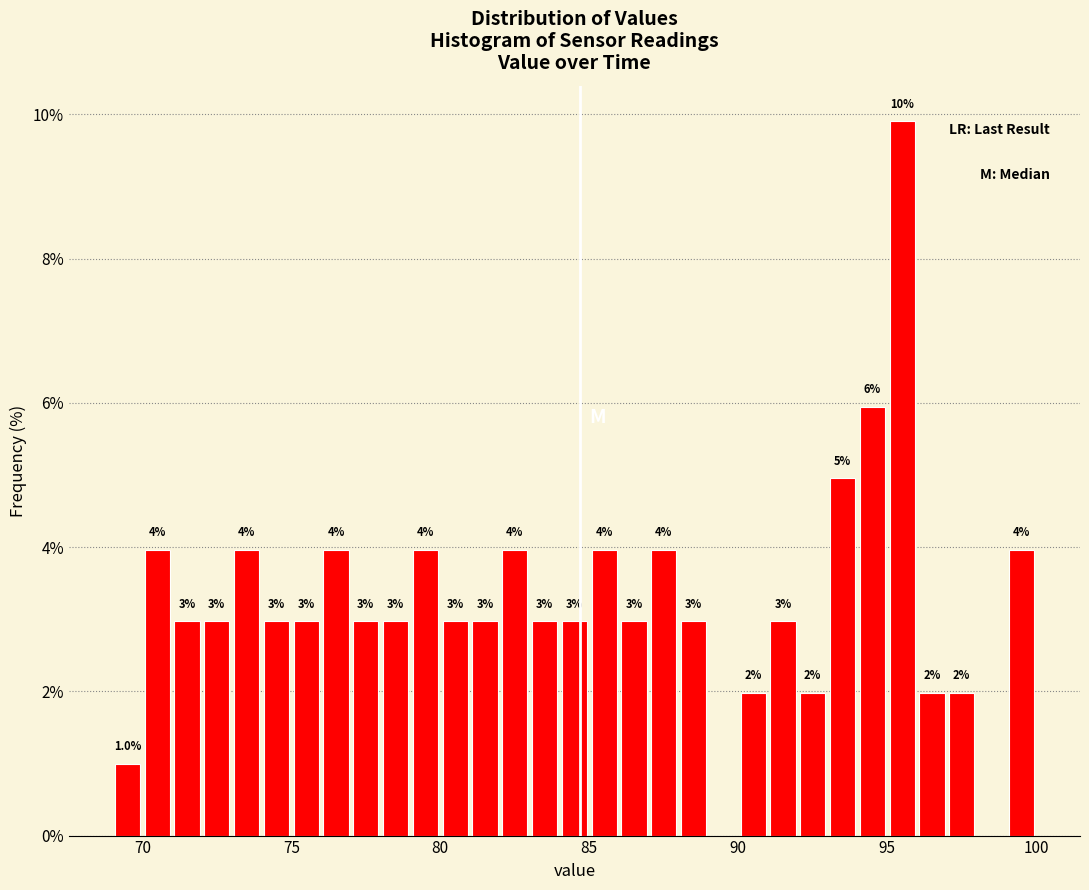

Around what value on the x-axis is the tallest bar? Give the approximate position of its centre, as read against the axis.

95.5